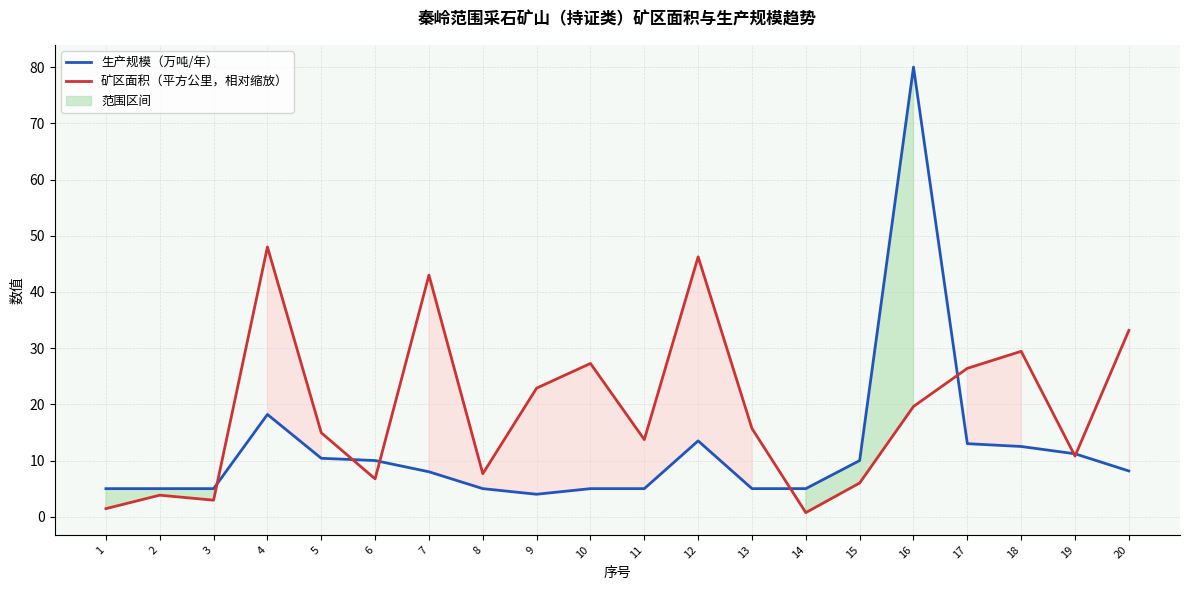

What is the total value across all series at 17?

39.4